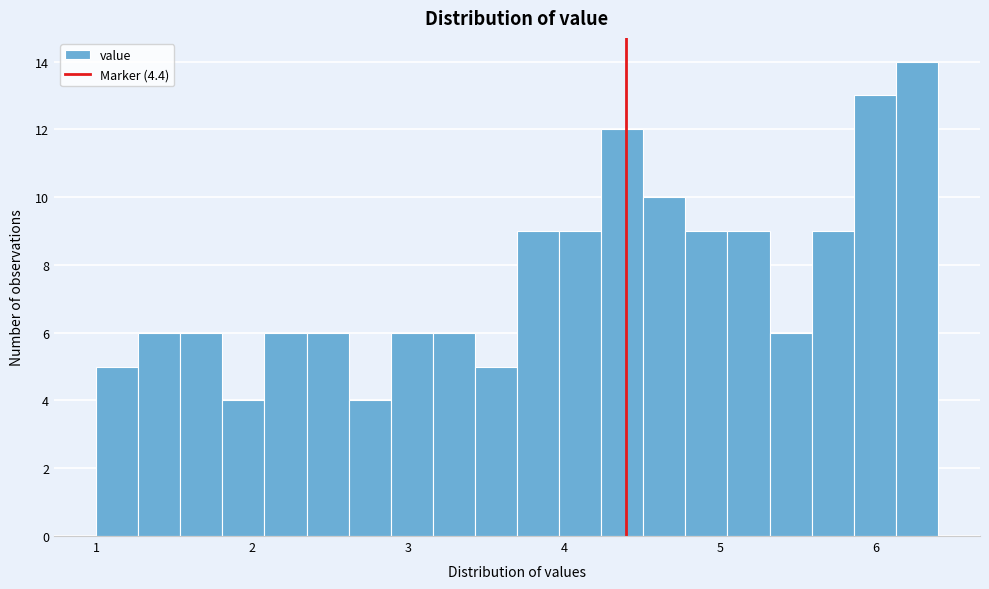

Around what value on the x-axis is the tallest bar? Give the approximate position of its centre, as read against the axis.

6.3